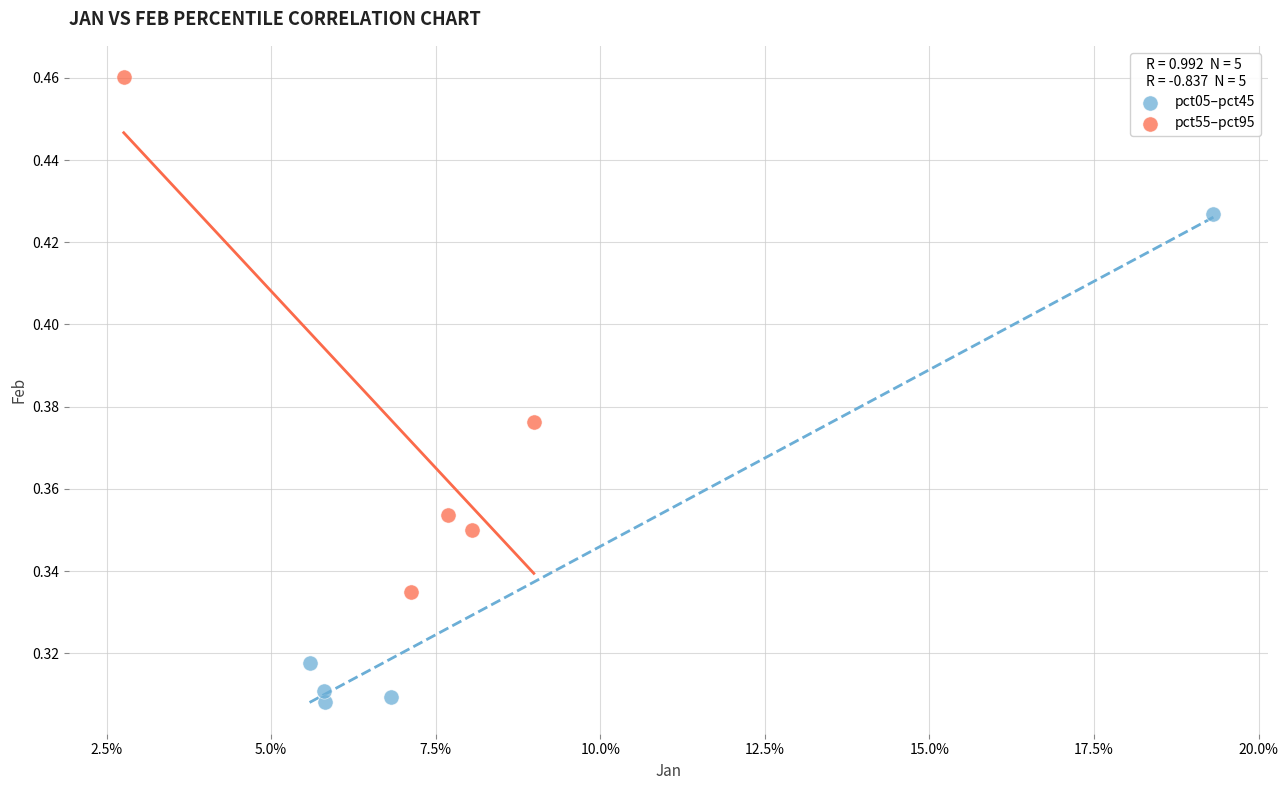

Which series contains the lowest Y value?

pct05–pct45